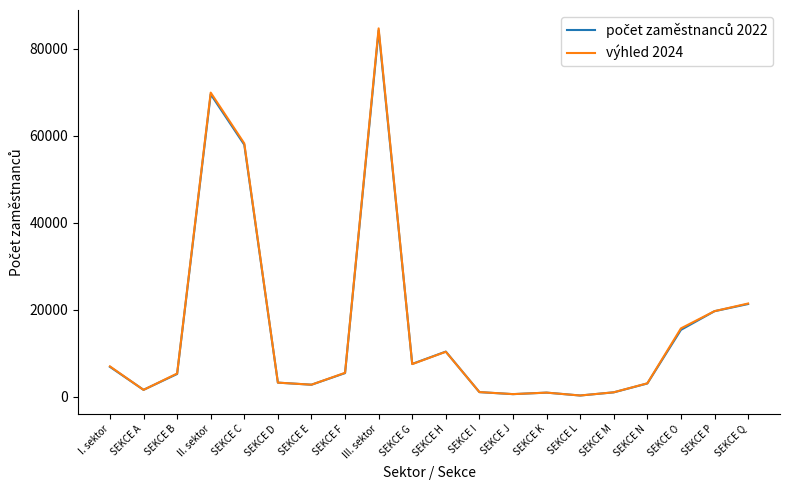

At which category does the chart reach its peak across all series?

III. sektor